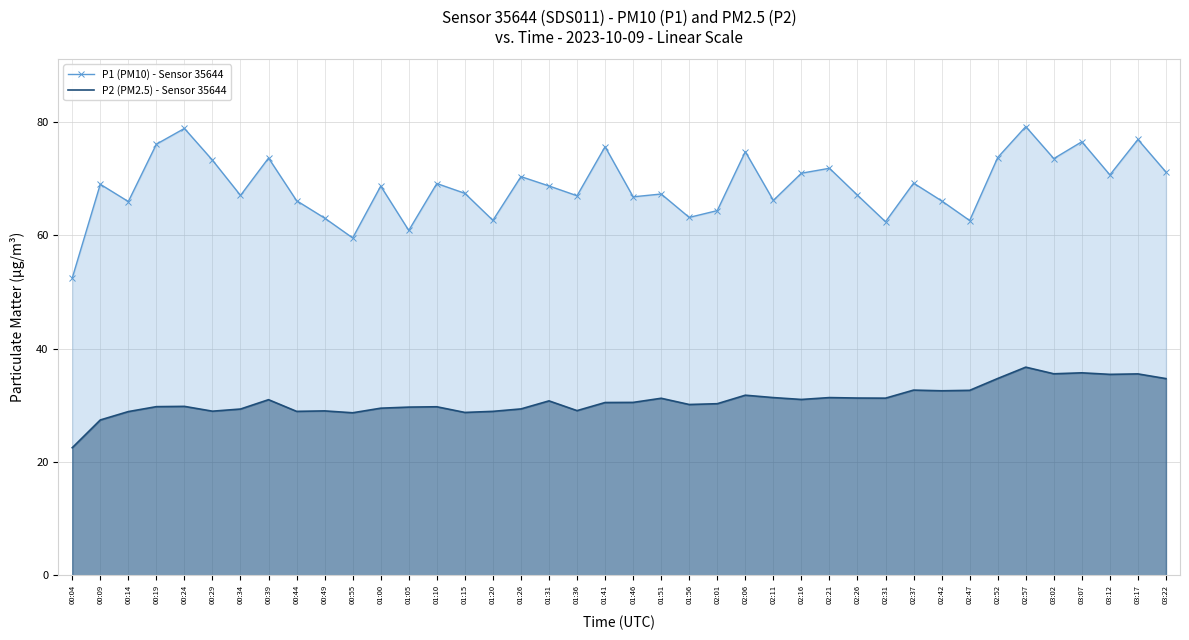

Is the value of P2 (PM2.5) - Sensor 35644 at 02:26 greater than the value of P1 (PM10) - Sensor 35644 at 02:52?

No